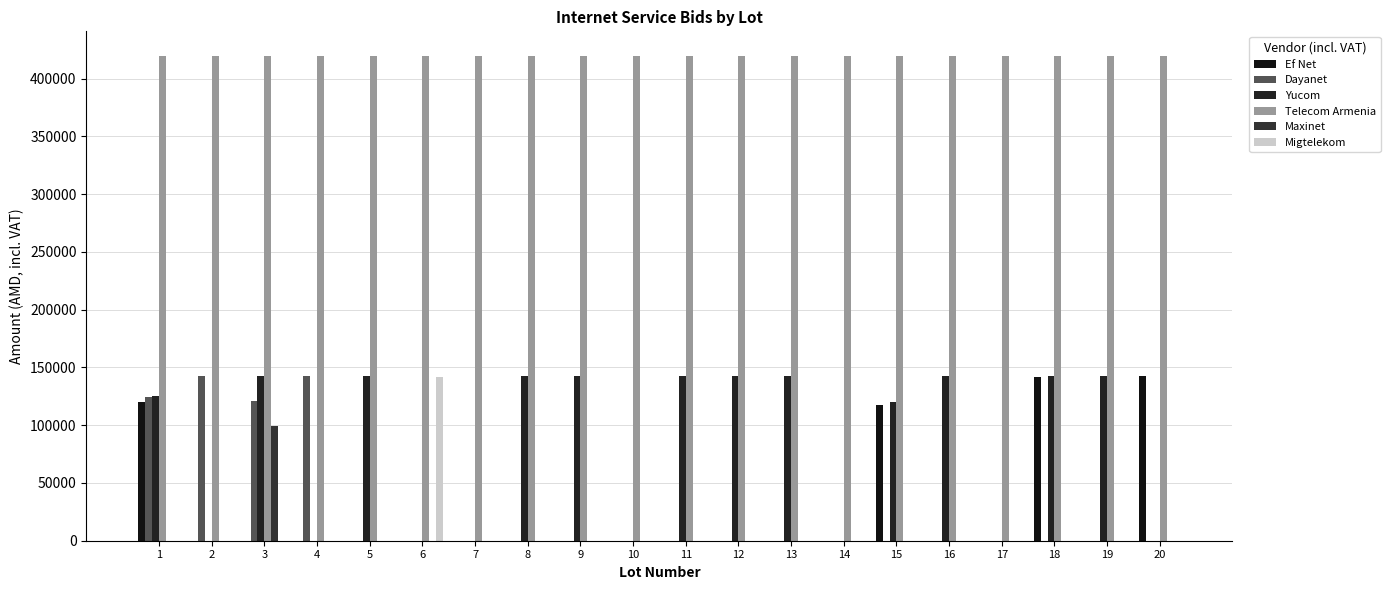

Which has a higher value, 18 or 16?

18